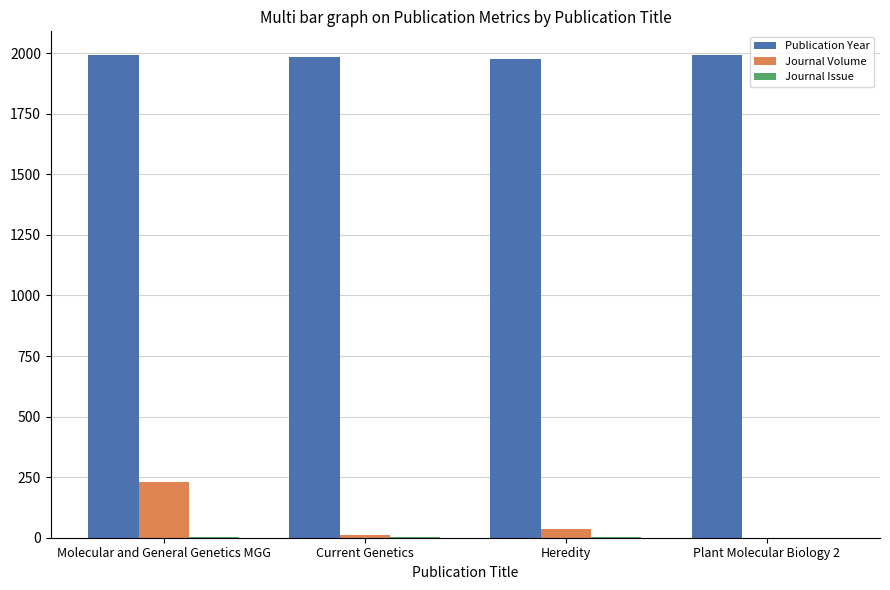

The Publication Year series shows 1991 at Molecular and General Genetics MGG. True or false?

True